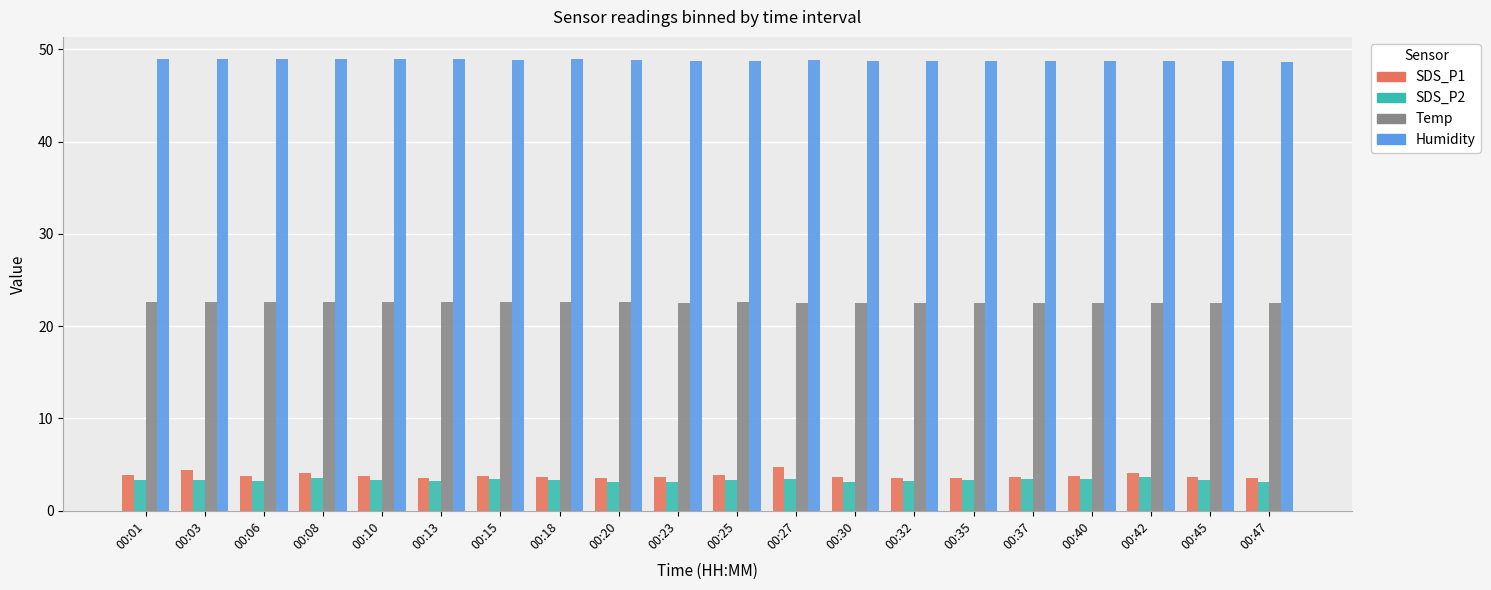

What is the smallest value displayed?

3.1